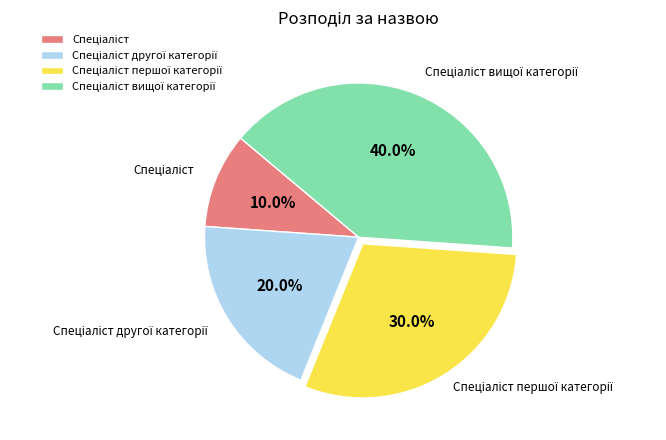

Does any single category account for the majority?

No